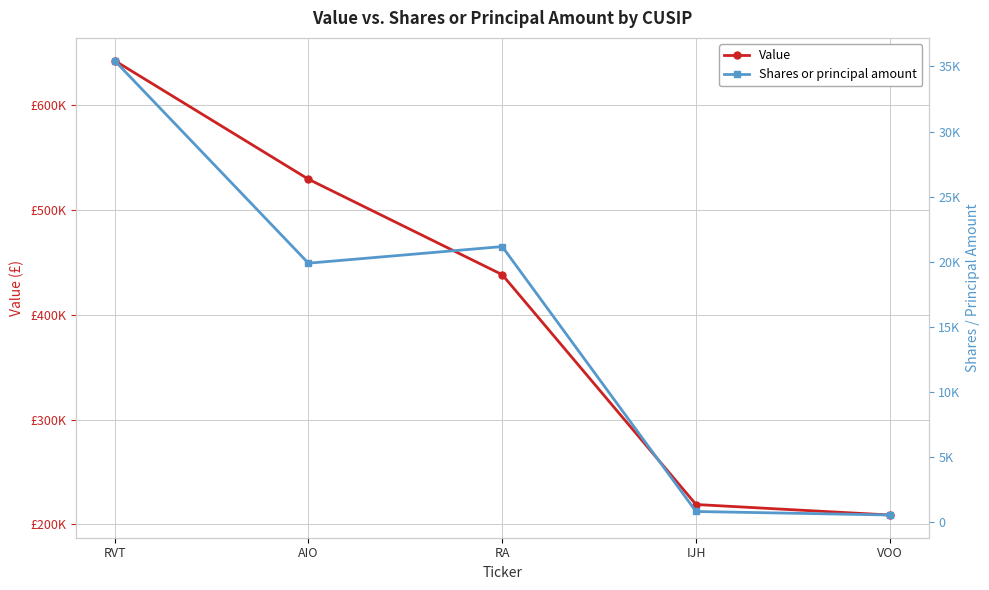

What is the value of the Shares or principal amount point at the 4th from the left?

843